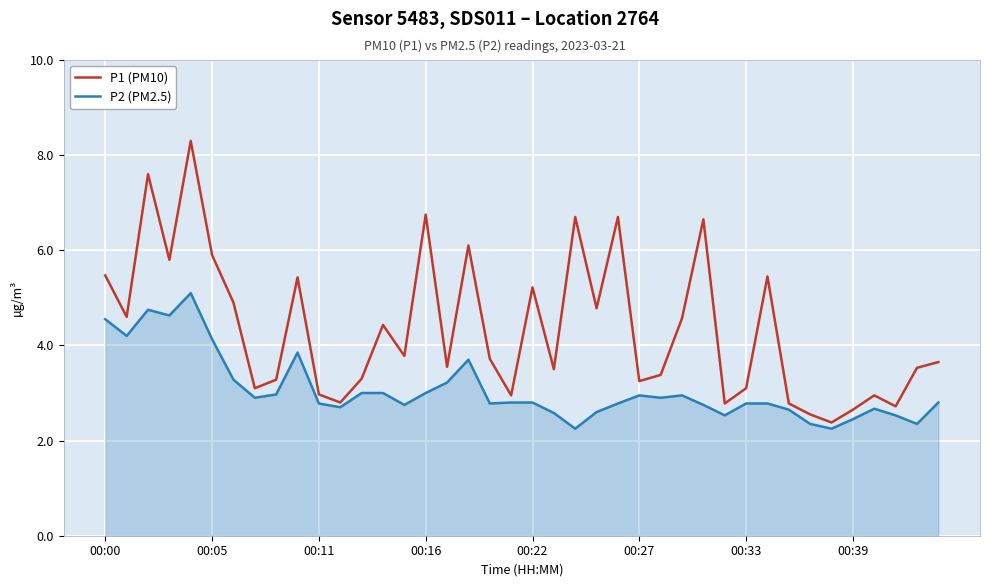

Which series has the widest spread of values?

P1 (PM10)